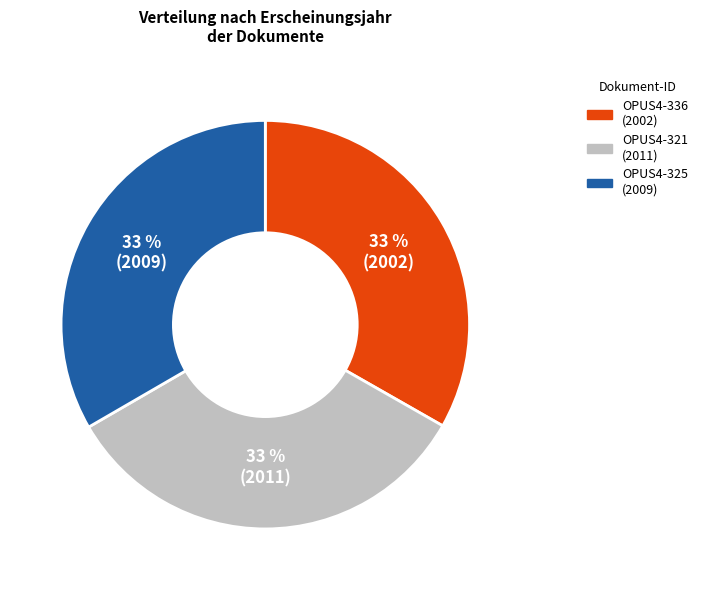

How many segments does this pie chart have?

3